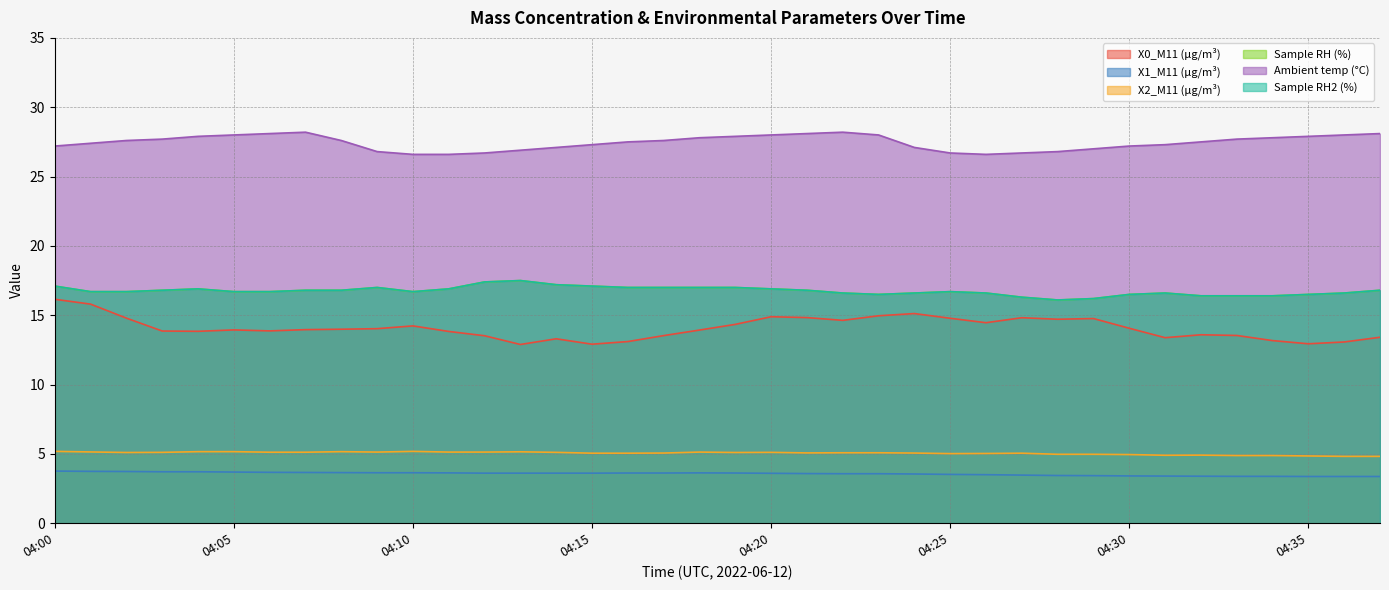

Reading right to left, extract all data points from this chart.

X0_M11 (μg/m³): 04:37=13.4	04:36=13.1	04:35=12.9	04:34=13.2	04:33=13.5	04:32=13.6	04:31=13.4	04:30=14.1	04:29=14.8	04:28=14.7	04:27=14.8	04:26=14.5	04:25=14.8	04:24=15.1	04:23=15.0	04:22=14.6	04:21=14.8	04:20=14.9	04:19=14.3	04:18=13.9	04:17=13.5	04:16=13.1	04:15=12.9	04:14=13.3	04:13=12.9	04:12=13.5	04:11=13.8	04:10=14.2	04:09=14.0	04:08=14.0	04:07=14.0	04:06=13.9	04:05=13.9	04:04=13.8	04:03=13.9	04:02=14.8	04:01=15.8	04:00=16.1
X1_M11 (μg/m³): 04:37=3.4	04:36=3.4	04:35=3.4	04:34=3.4	04:33=3.4	04:32=3.4	04:31=3.4	04:30=3.4	04:29=3.4	04:28=3.4	04:27=3.5	04:26=3.5	04:25=3.5	04:24=3.5	04:23=3.6	04:22=3.6	04:21=3.6	04:20=3.6	04:19=3.6	04:18=3.6	04:17=3.6	04:16=3.6	04:15=3.6	04:14=3.6	04:13=3.6	04:12=3.6	04:11=3.6	04:10=3.6	04:09=3.6	04:08=3.6	04:07=3.7	04:06=3.7	04:05=3.7	04:04=3.7	04:03=3.7	04:02=3.7	04:01=3.7	04:00=3.8
X2_M11 (μg/m³): 04:37=4.8	04:36=4.8	04:35=4.8	04:34=4.9	04:33=4.9	04:32=4.9	04:31=4.9	04:30=5.0	04:29=5.0	04:28=5.0	04:27=5.0	04:26=5.0	04:25=5.0	04:24=5.1	04:23=5.1	04:22=5.1	04:21=5.1	04:20=5.1	04:19=5.1	04:18=5.1	04:17=5.1	04:16=5.0	04:15=5.0	04:14=5.1	04:13=5.2	04:12=5.1	04:11=5.1	04:10=5.2	04:09=5.1	04:08=5.2	04:07=5.1	04:06=5.1	04:05=5.2	04:04=5.2	04:03=5.1	04:02=5.1	04:01=5.1	04:00=5.2
Sample RH (%): 04:37=16.8	04:36=16.6	04:35=16.5	04:34=16.4	04:33=16.4	04:32=16.4	04:31=16.6	04:30=16.5	04:29=16.2	04:28=16.1	04:27=16.3	04:26=16.6	04:25=16.7	04:24=16.6	04:23=16.5	04:22=16.6	04:21=16.8	04:20=16.9	04:19=17.0	04:18=17.0	04:17=17.0	04:16=17.0	04:15=17.1	04:14=17.2	04:13=17.5	04:12=17.4	04:11=16.9	04:10=16.7	04:09=17.0	04:08=16.8	04:07=16.8	04:06=16.7	04:05=16.7	04:04=16.9	04:03=16.8	04:02=16.7	04:01=16.7	04:00=17.1
Ambient temp (°C): 04:37=28.1	04:36=28.0	04:35=27.9	04:34=27.8	04:33=27.7	04:32=27.5	04:31=27.3	04:30=27.2	04:29=27.0	04:28=26.8	04:27=26.7	04:26=26.6	04:25=26.7	04:24=27.1	04:23=28.0	04:22=28.2	04:21=28.1	04:20=28.0	04:19=27.9	04:18=27.8	04:17=27.6	04:16=27.5	04:15=27.3	04:14=27.1	04:13=26.9	04:12=26.7	04:11=26.6	04:10=26.6	04:09=26.8	04:08=27.6	04:07=28.2	04:06=28.1	04:05=28.0	04:04=27.9	04:03=27.7	04:02=27.6	04:01=27.4	04:00=27.2
Sample RH2 (%): 04:37=16.8	04:36=16.6	04:35=16.5	04:34=16.4	04:33=16.4	04:32=16.4	04:31=16.6	04:30=16.5	04:29=16.2	04:28=16.1	04:27=16.3	04:26=16.6	04:25=16.7	04:24=16.6	04:23=16.5	04:22=16.6	04:21=16.8	04:20=16.9	04:19=17.0	04:18=17.0	04:17=17.0	04:16=17.0	04:15=17.1	04:14=17.2	04:13=17.5	04:12=17.4	04:11=16.9	04:10=16.7	04:09=17.0	04:08=16.8	04:07=16.8	04:06=16.7	04:05=16.7	04:04=16.9	04:03=16.8	04:02=16.7	04:01=16.7	04:00=17.1